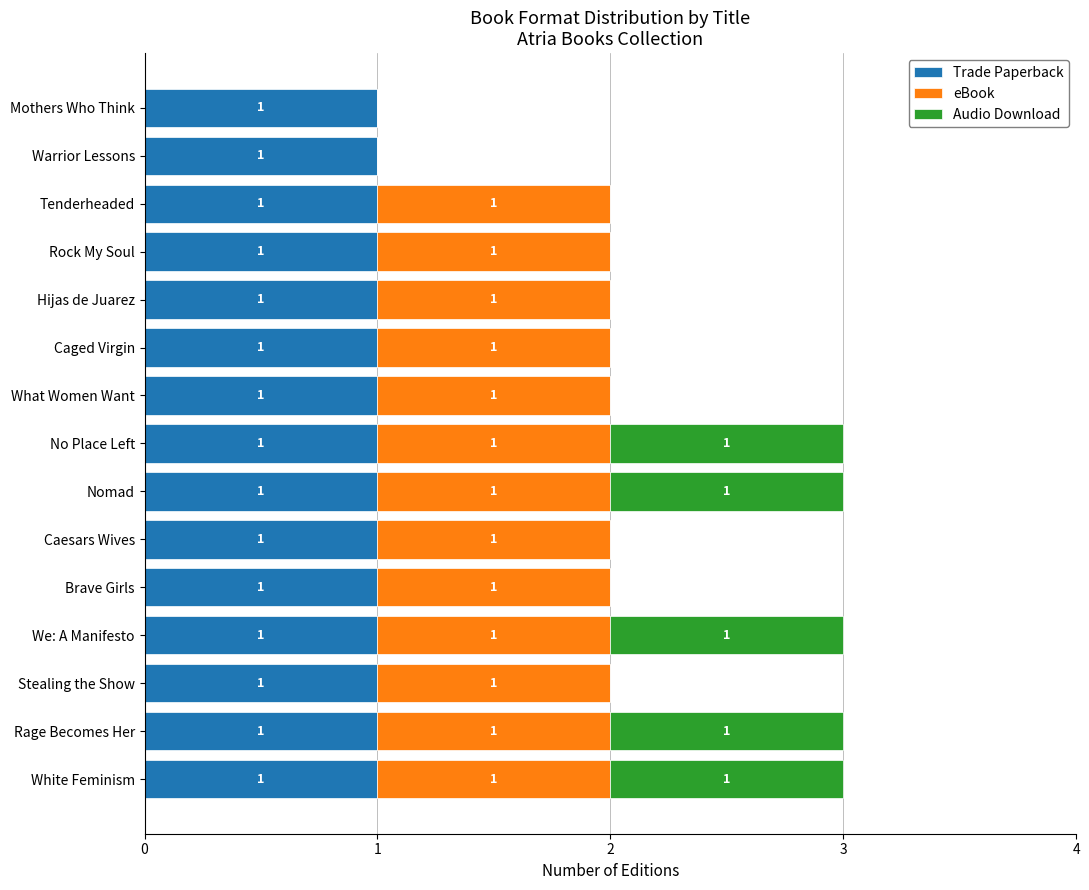

The value of Trade Paperback at Stealing the Show is 1. True or false?

True